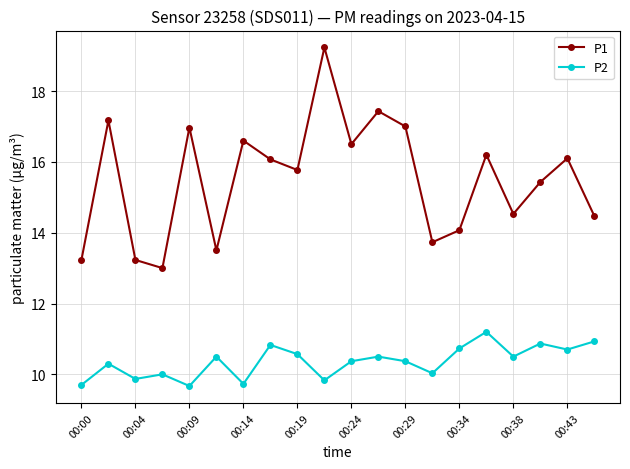

How many distinct data groups are displayed?

2